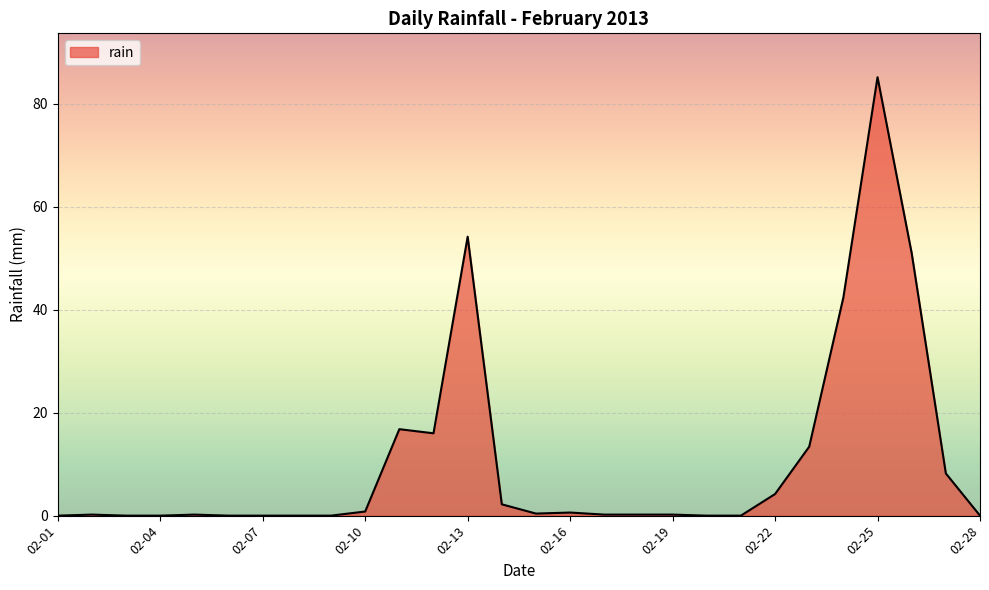

What is the difference between the maximum and minimum values?

85.2